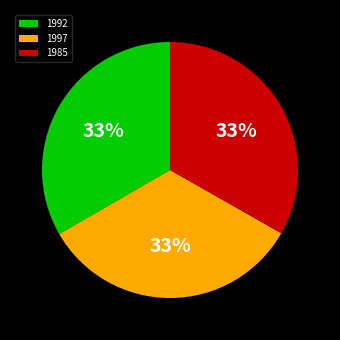

To the nearest percent, what is the combined percentage of 1997 and 1985?

67%